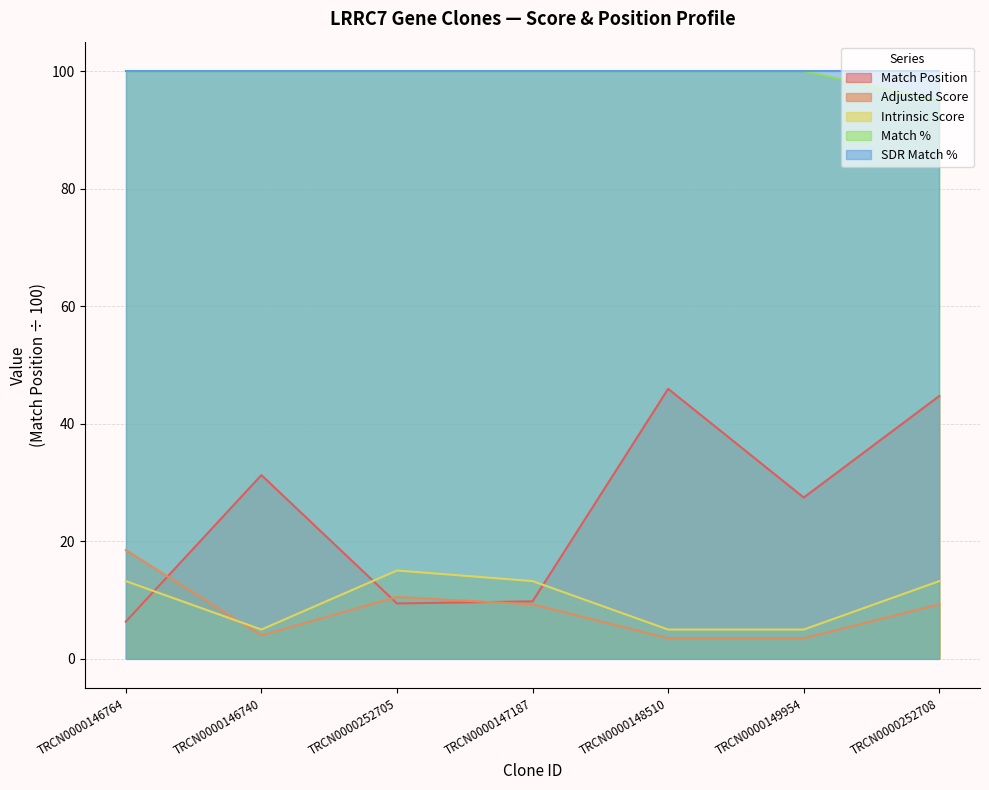

Which series has the widest spread of values?

Match Position